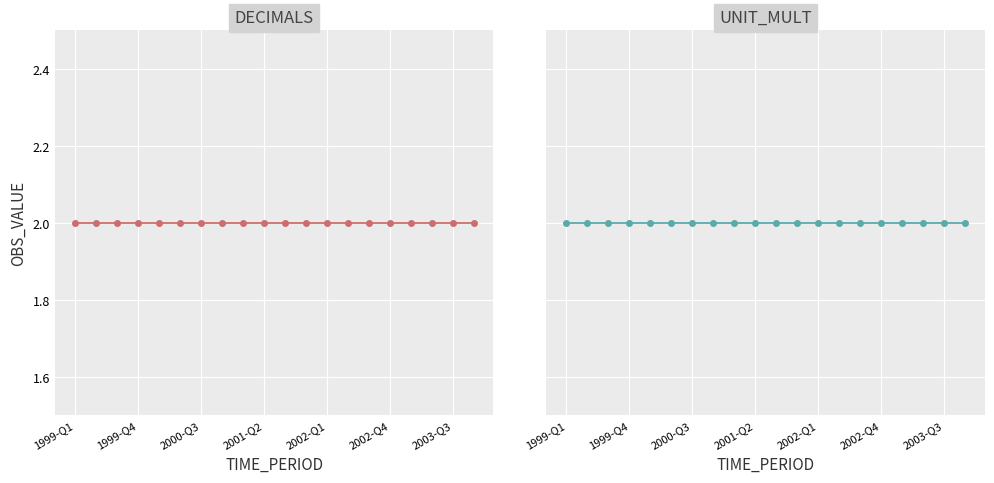

What position from the left is 2002-Q4?

16